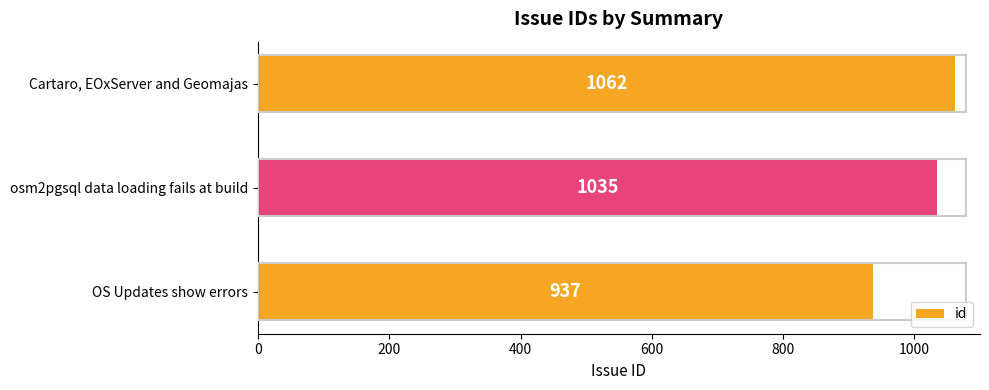

True or false: the data shows 1035 at osm2pgsql data loading fails at build.

True